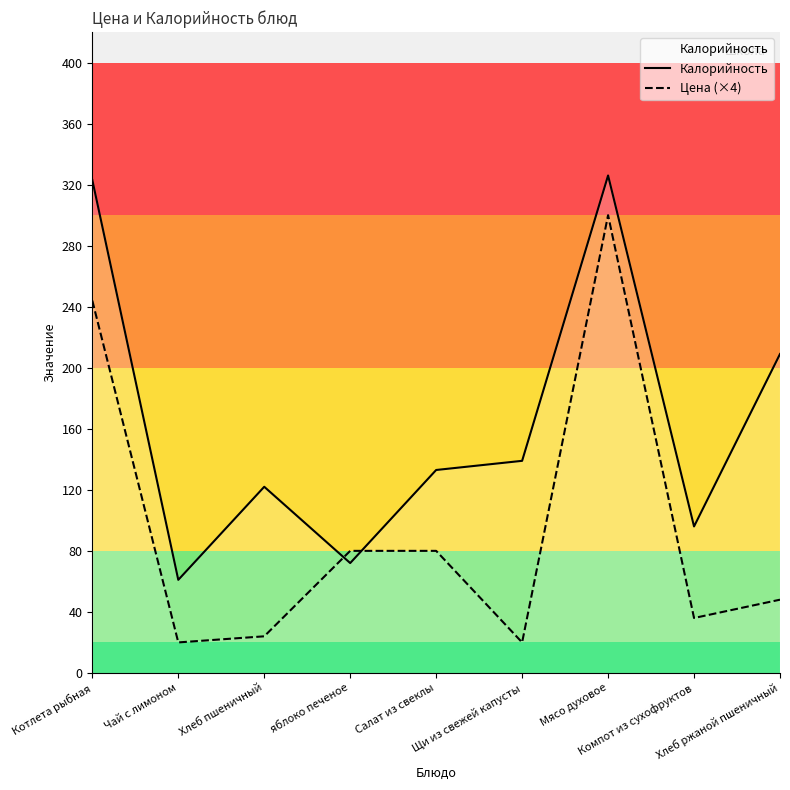

At Мясо духовое, list the series in order from largest to smallest.

Калорийность, Цена (×4)